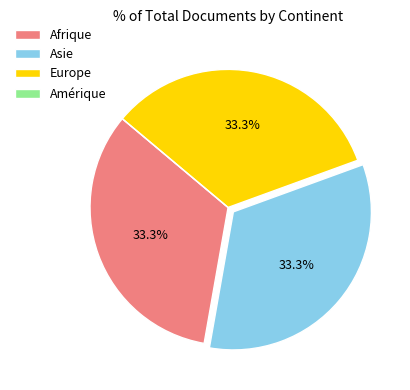

Is there any slice that represents more than half of the pie?

No